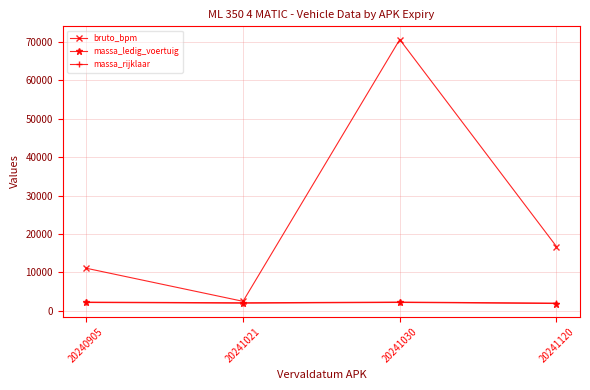

What value does the massa_rijklaar series have at 20241030, to the nearest 10?

2310